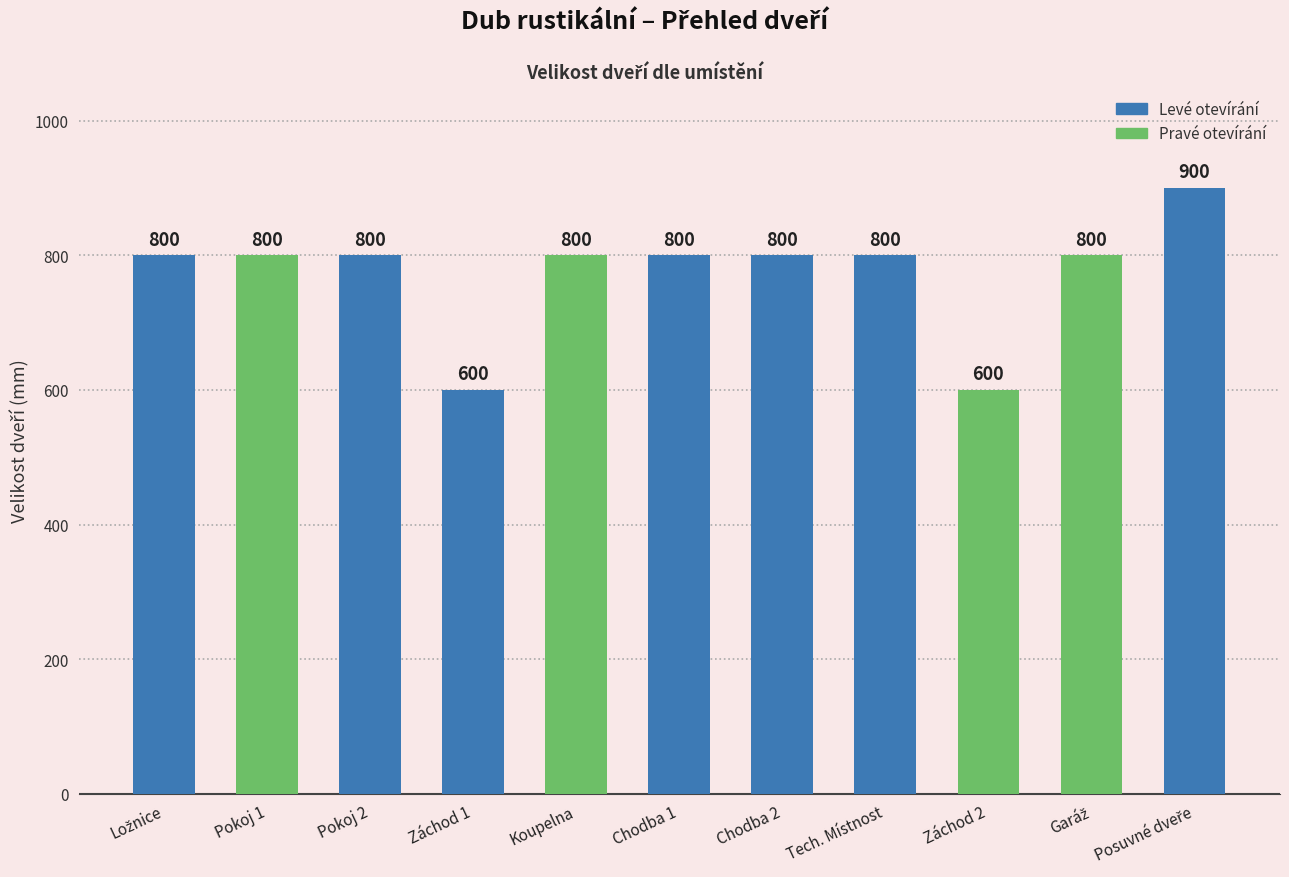

Approximately how many times larger is the value at Chodba 1 compared to Pokoj 2?

1.0